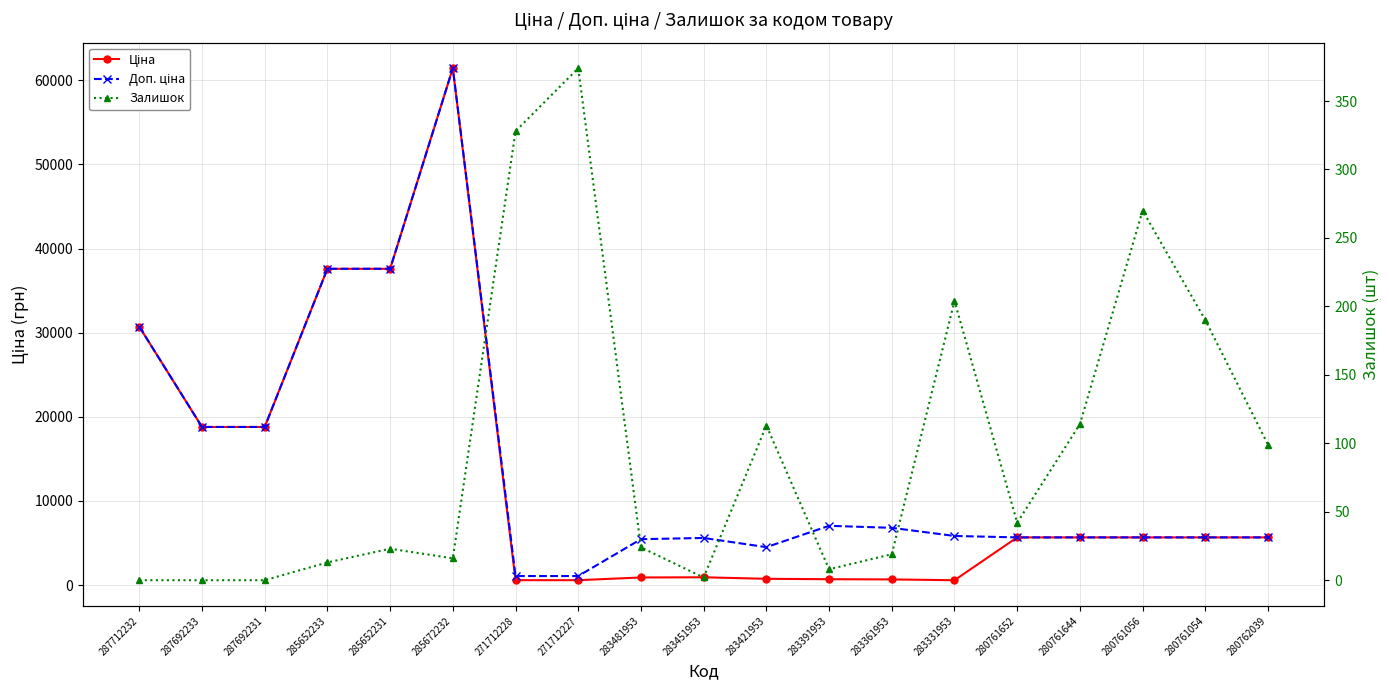

How many interior local peaks does the Залишок series have?

5